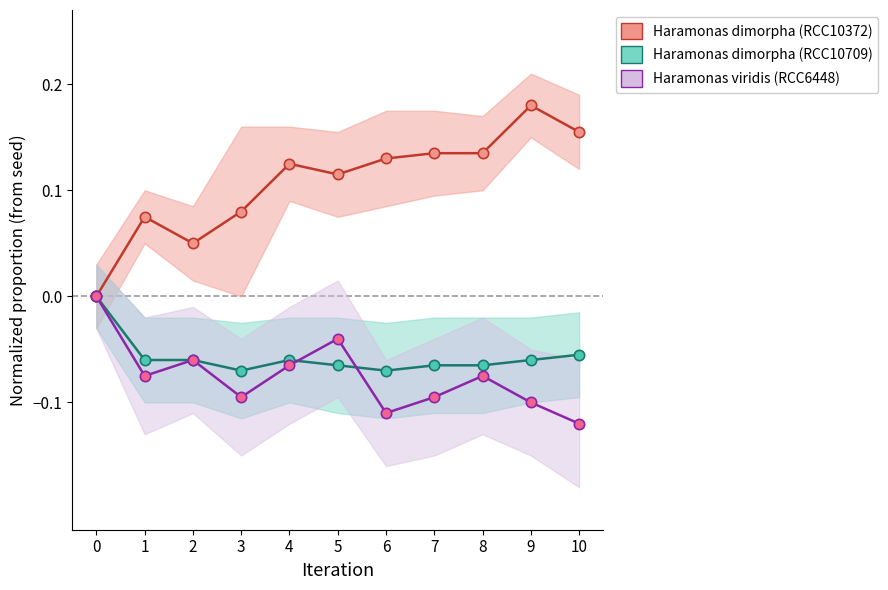

Is the value of Haramonas viridis (RCC6448) at 8 greater than the value of Haramonas dimorpha (RCC10709) at 1?

No